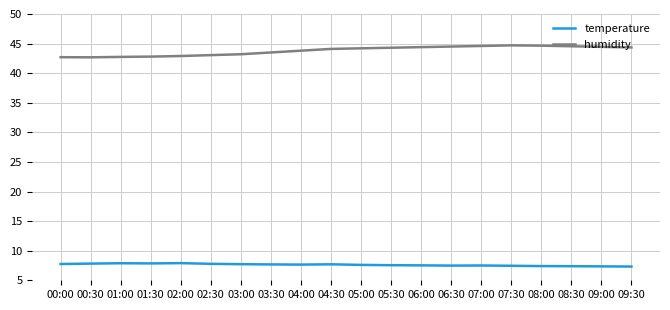

What is the difference between the highest and lowest values at 01:00?

34.9